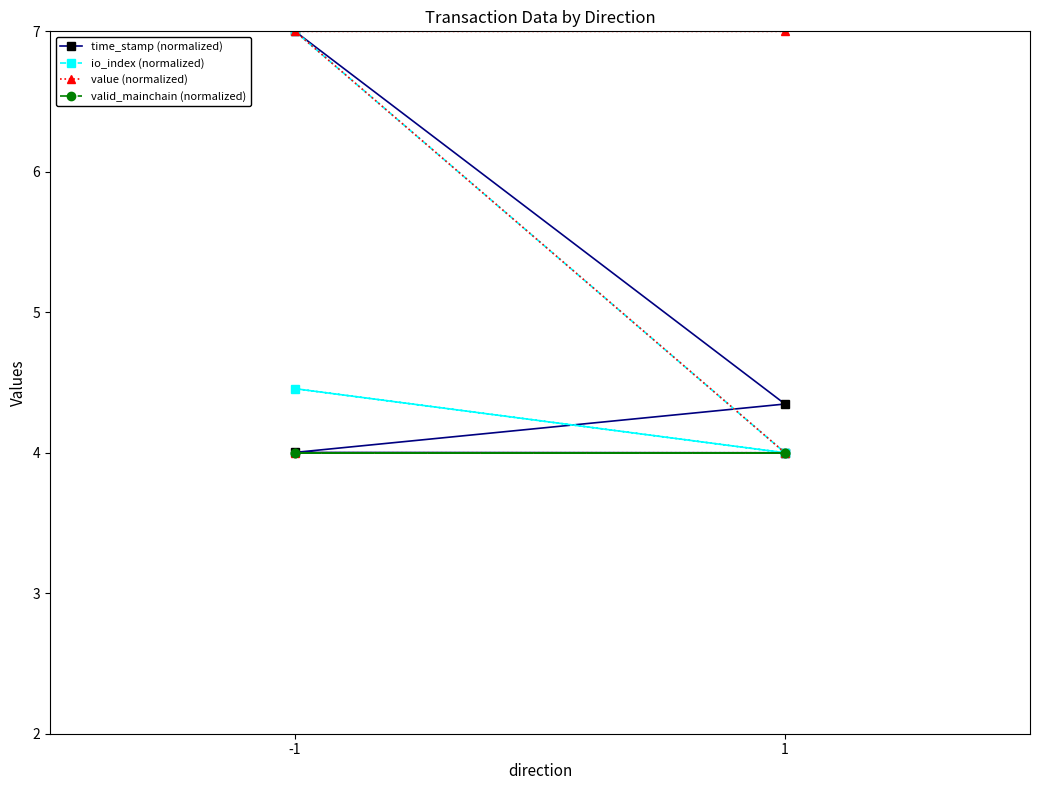

True or false: io_index (normalized) and value (normalized) intersect in this chart.

False